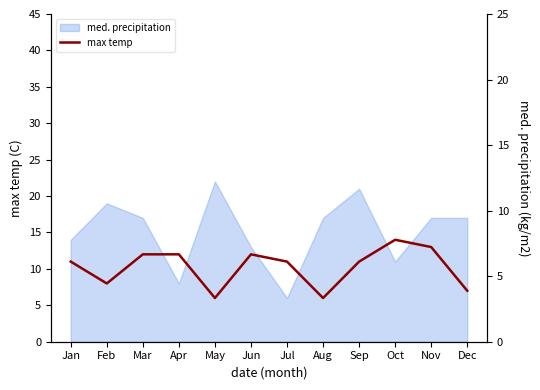

What is the value of the 1st point from the left?

11